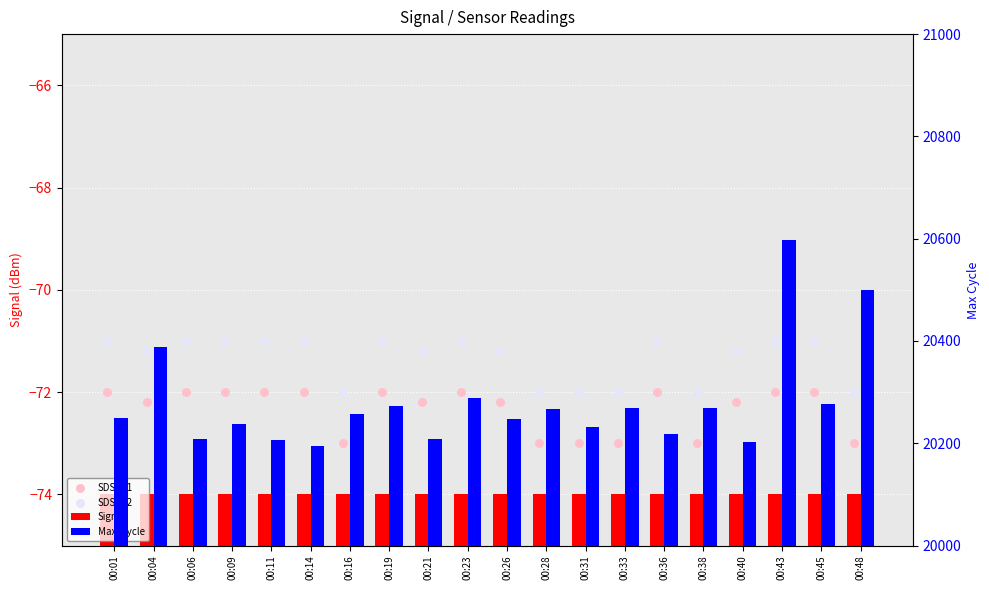

What is the total value across all series at 00:06?

19994.0